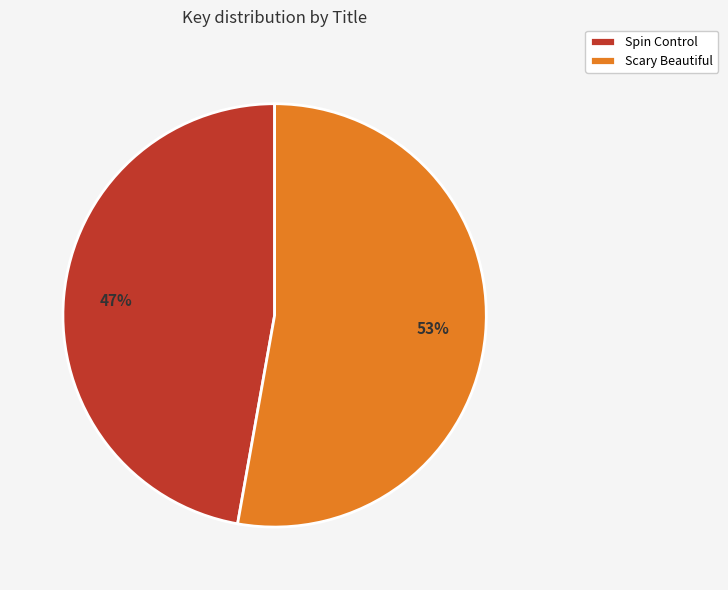

The Spin Control slice represents 47% of the pie. True or false?

True